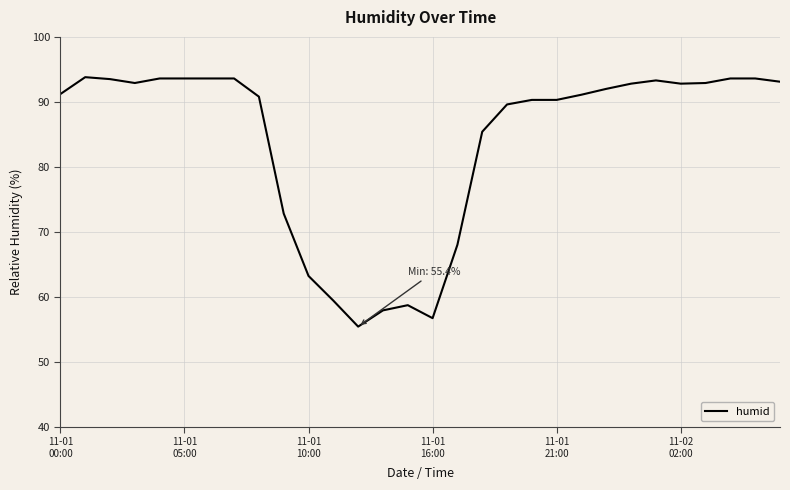

What is the difference between the maximum and minimum values?

38.4